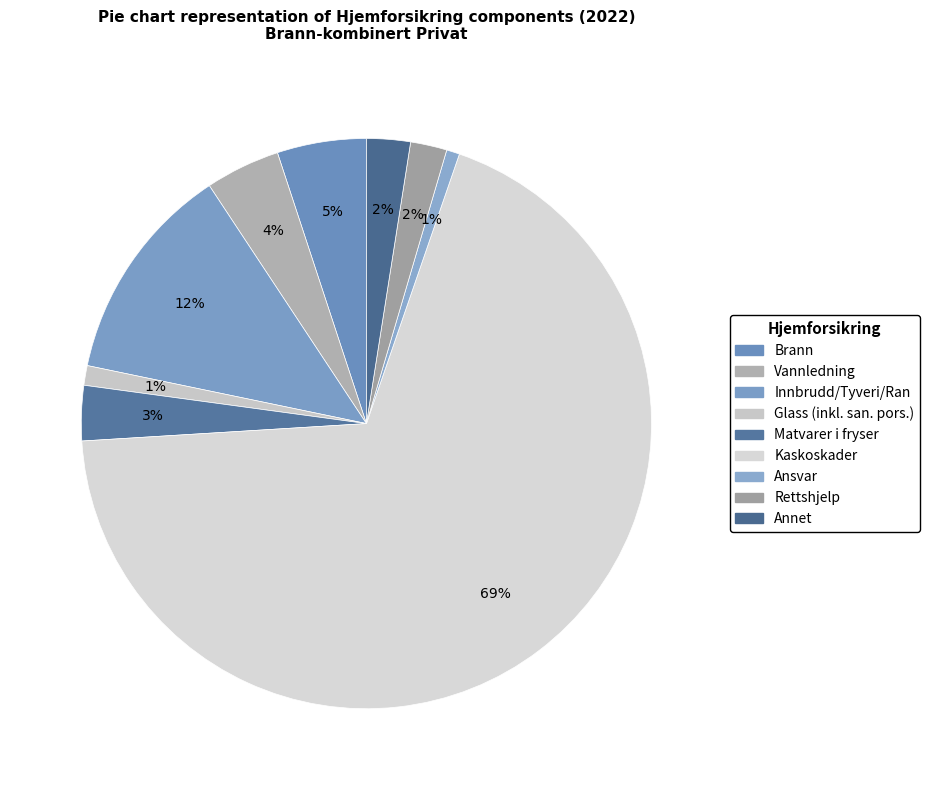

What percentage is the Vannledning slice, to the nearest percent?

4%